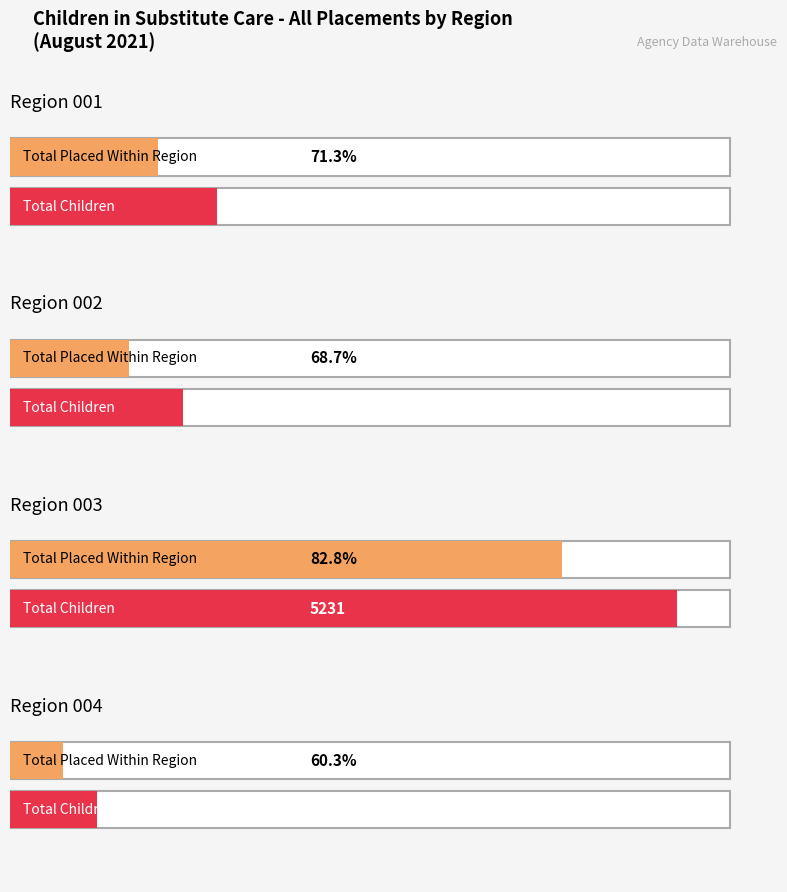

At which label does Total Placed in Region 006 reach its peak?

Region 003